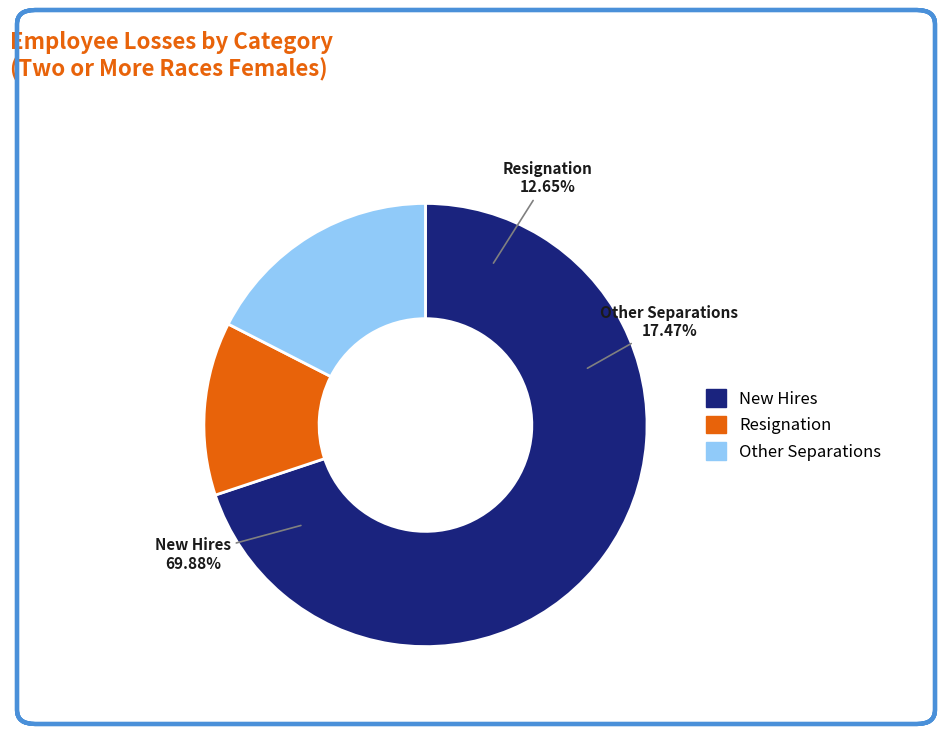

Which slice is the largest?

New Hires